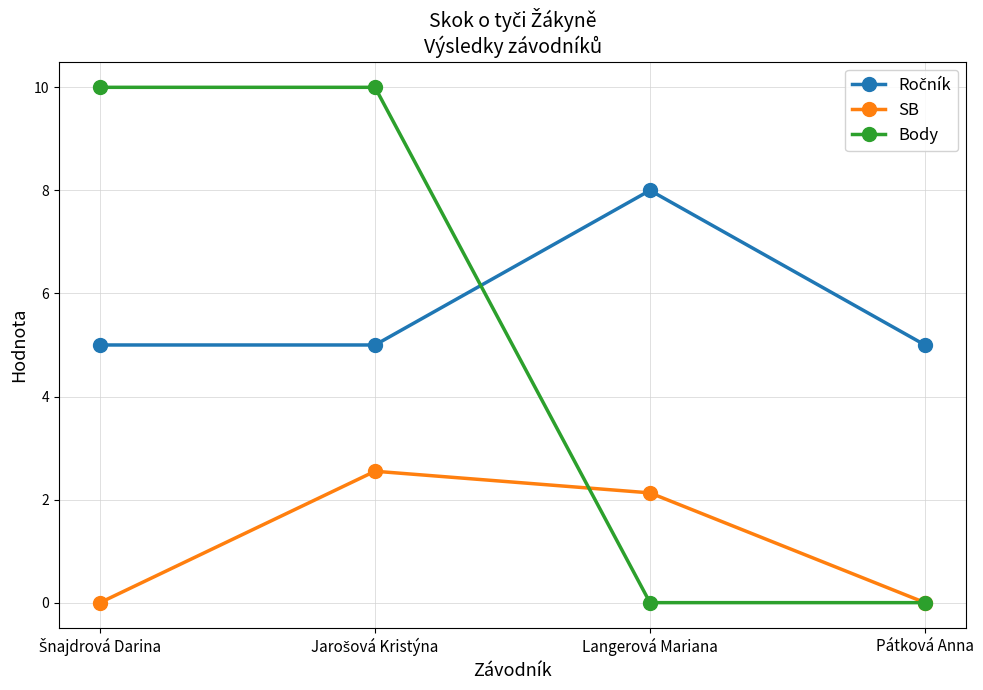

What position from the right is Pátková Anna?

1